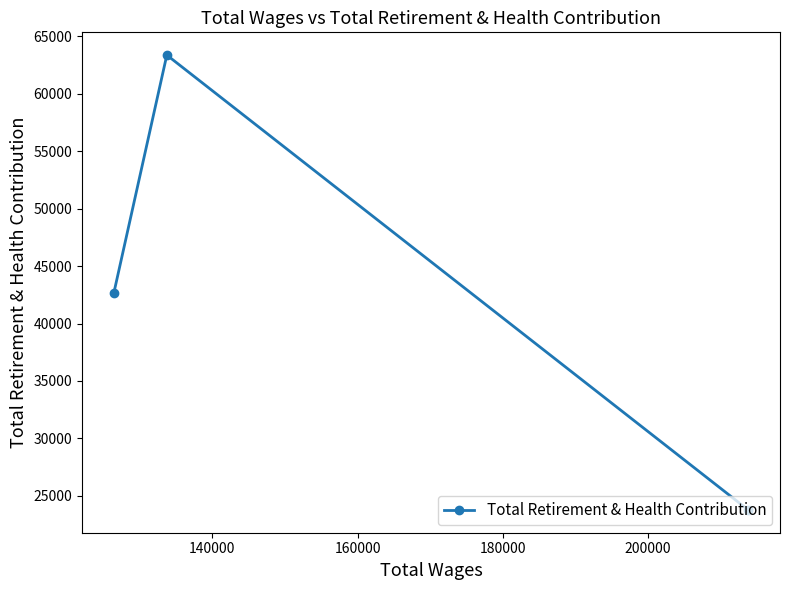

What is the difference between the second highest and minimum values?

18850